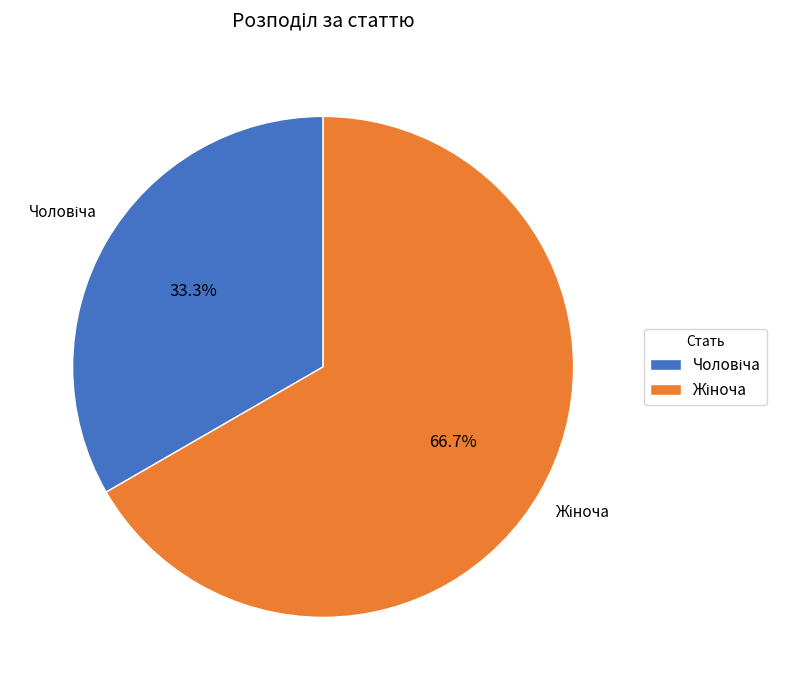

How many slices are in this pie chart?

2